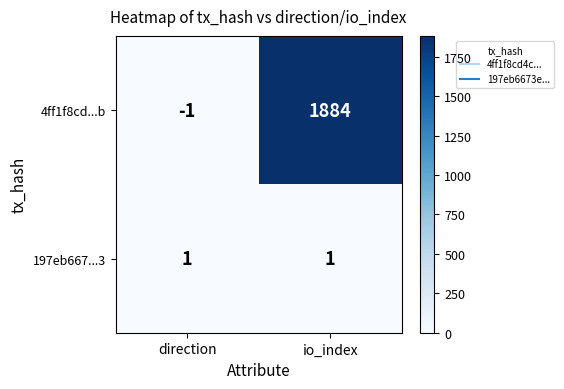

Which category has the lowest value across all series?

direction